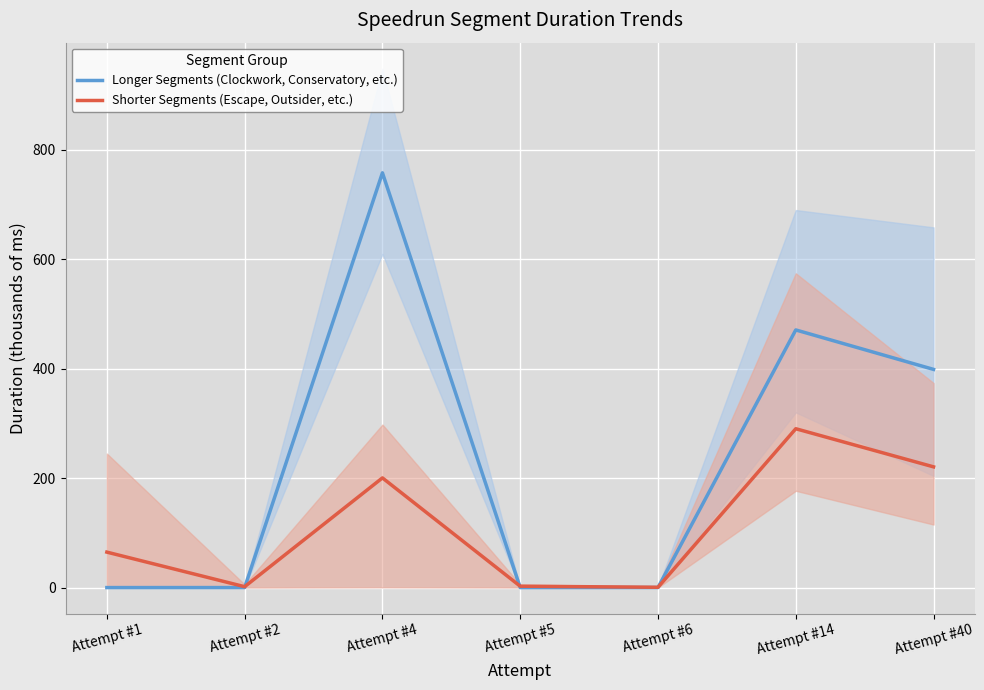

The Shorter Segments (Escape, Outsider, etc.) series shows 282.4 at Attempt #4. True or false?

False